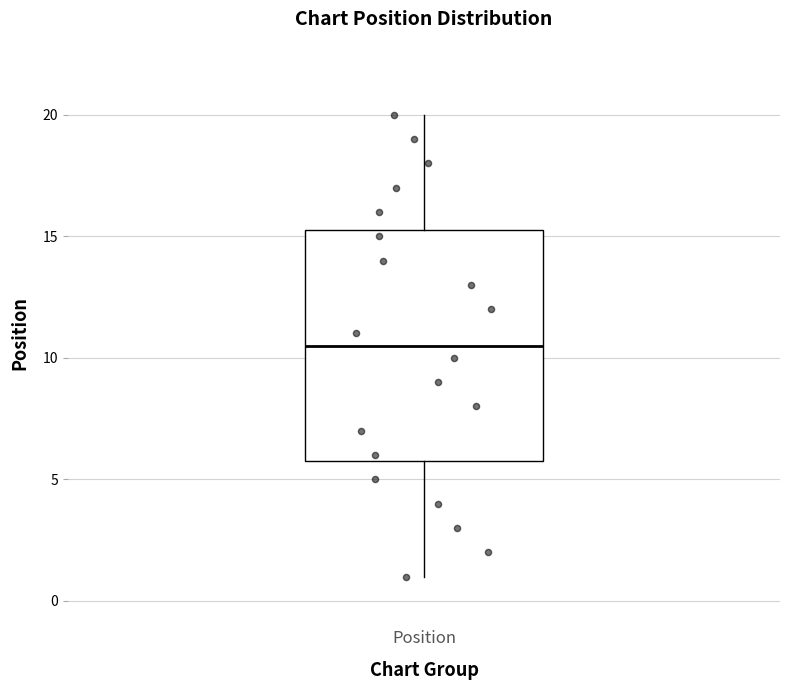

Transcribe this box plot: give where the median line is, the range the box spans, and where the two whiskers end, as read against the y-axis. The values are not printed on the chart, so give them approximately, as read against the axis.

median 10.5, box 6.0 to 15.5, whiskers 1.0 to 20.0